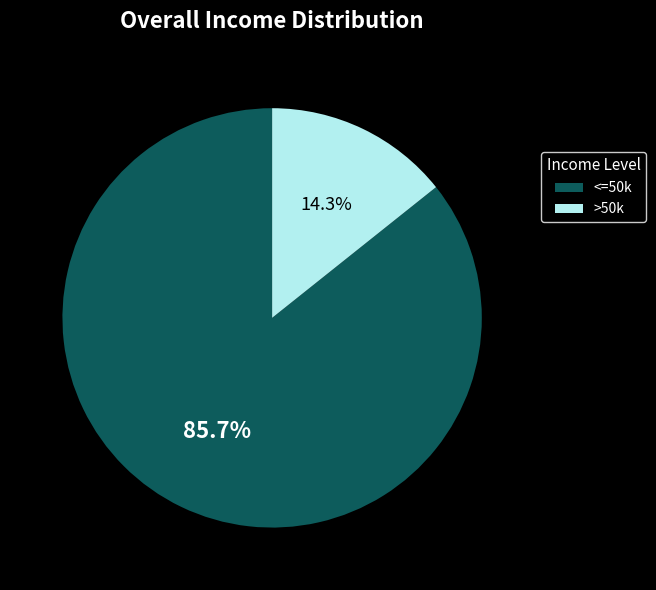

Does any single category account for the majority?

Yes